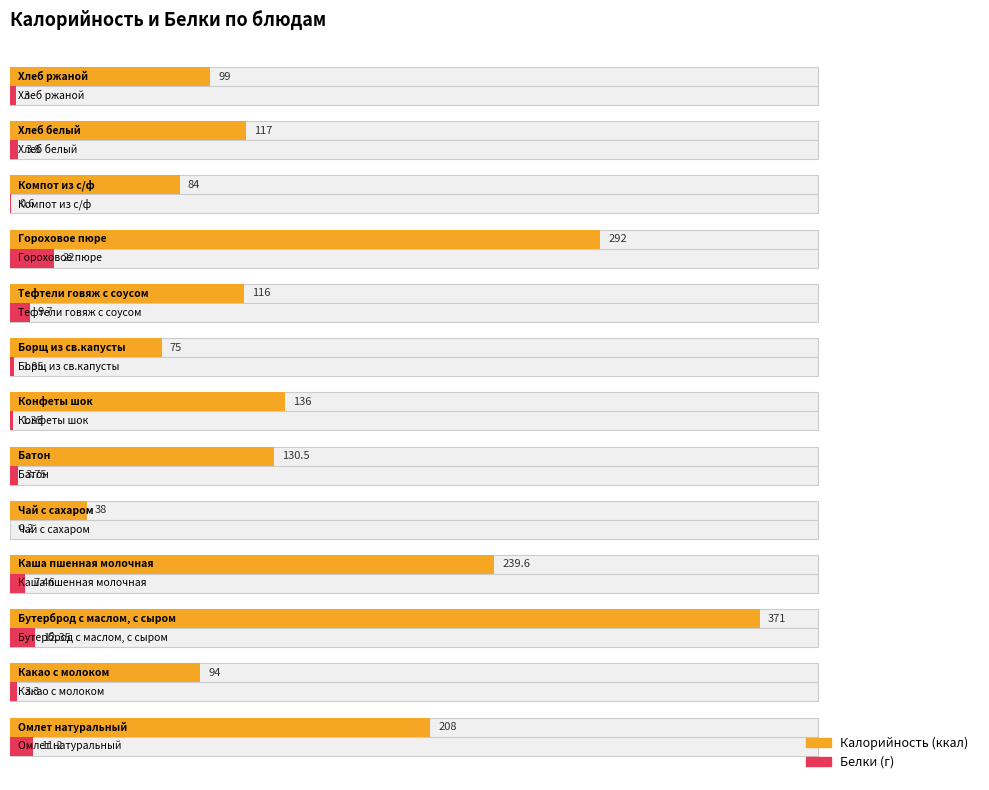

What are all the series names shown in the legend?

Калорийность, Белки